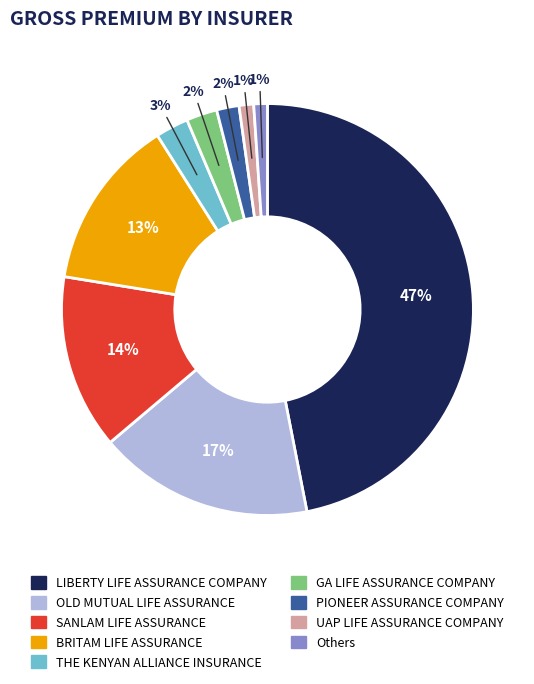

To the nearest percent, what is the difference between the largest and smallest slice percentages?

46%